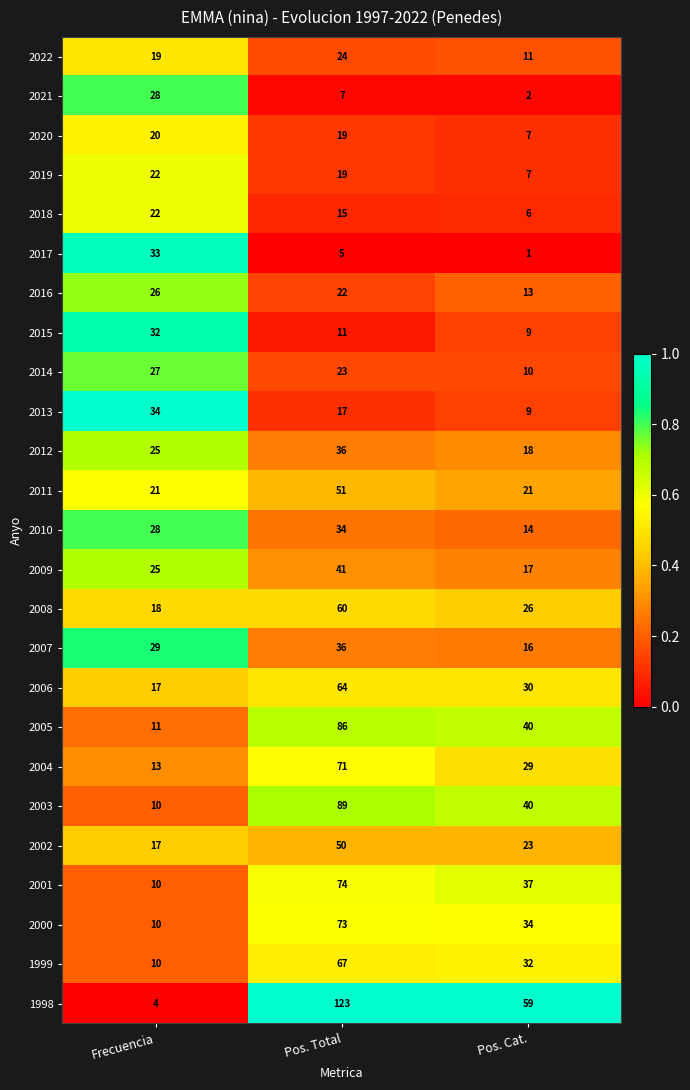

Count the number of categories in the chart.

3